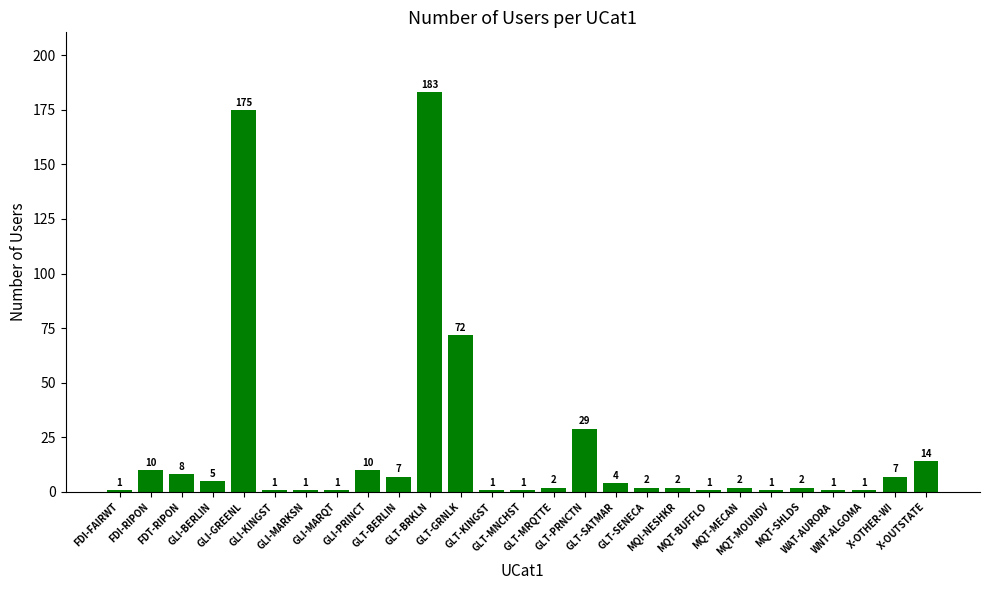

What is the value of the 13th bar from the left?

1